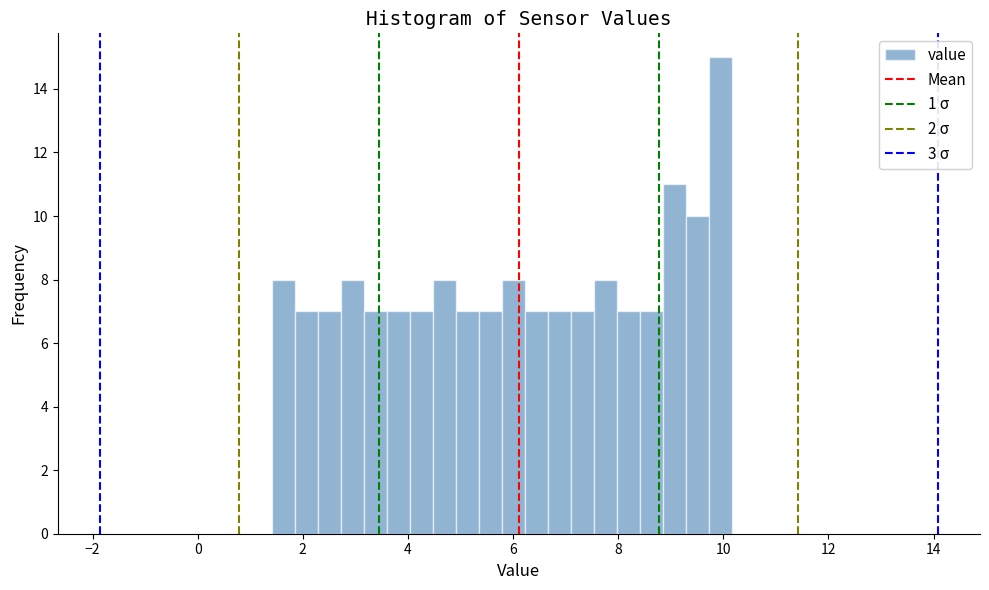

Around what value on the x-axis is the tallest bar? Give the approximate position of its centre, as read against the axis.

10.0